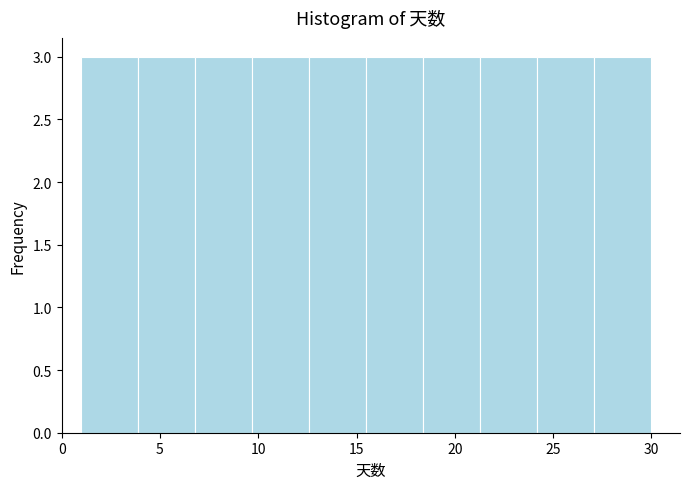

Reading left to right, transcribe this chart: for each bar, give the range it covers on the x-axis and its height. Neither the bar edges nor the heights are printed on the chart, so give them approximately, as read against the axes.

1.0 to 3.9: 3
3.9 to 6.8: 3
6.8 to 9.7: 3
9.7 to 12.6: 3
12.6 to 15.5: 3
15.5 to 18.4: 3
18.4 to 21.3: 3
21.3 to 24.2: 3
24.2 to 27.1: 3
27.1 to 30.0: 3